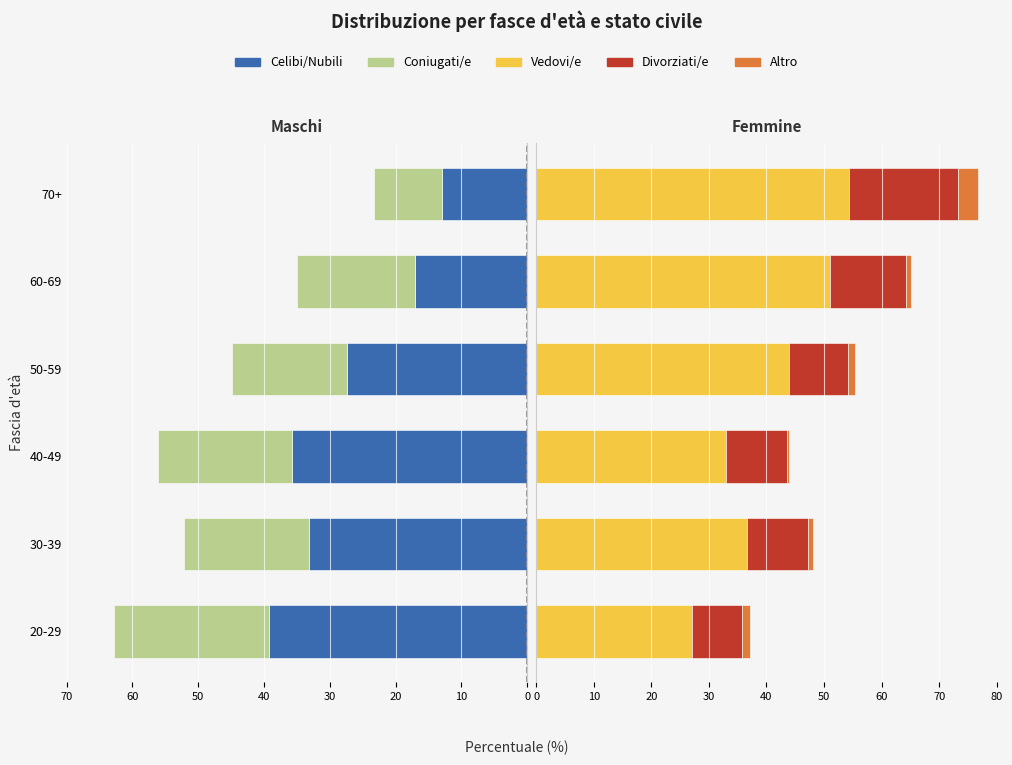

Which series has the largest total across all categories?

Vedovi/e